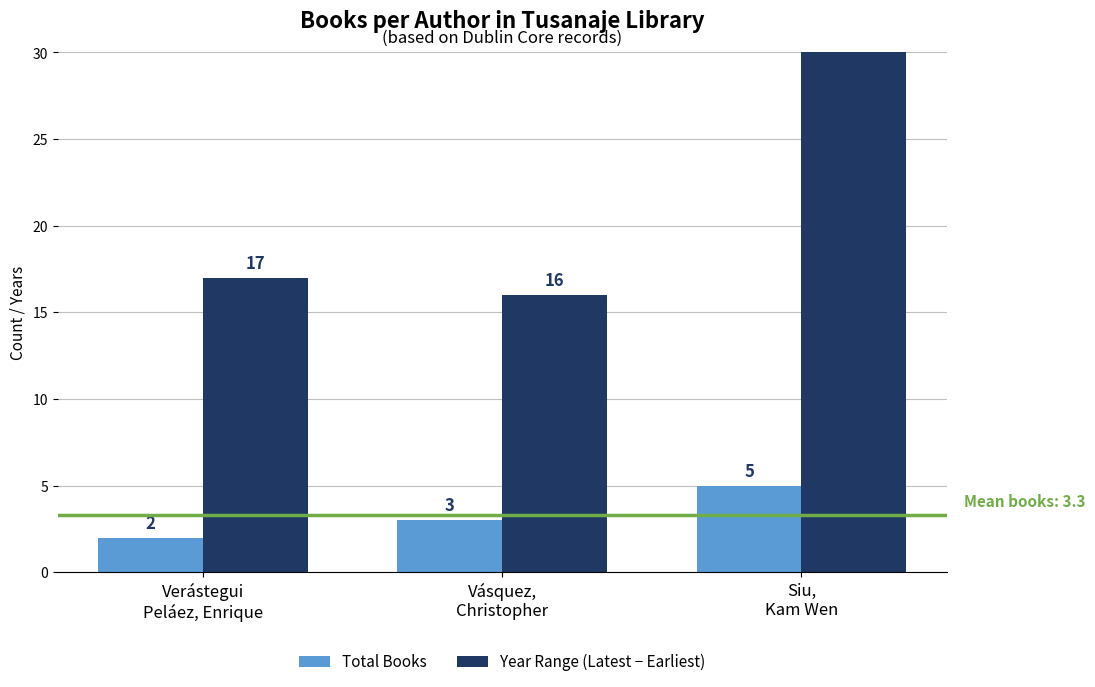

What is the label of the 1st bar from the right?

Siu,
Kam Wen